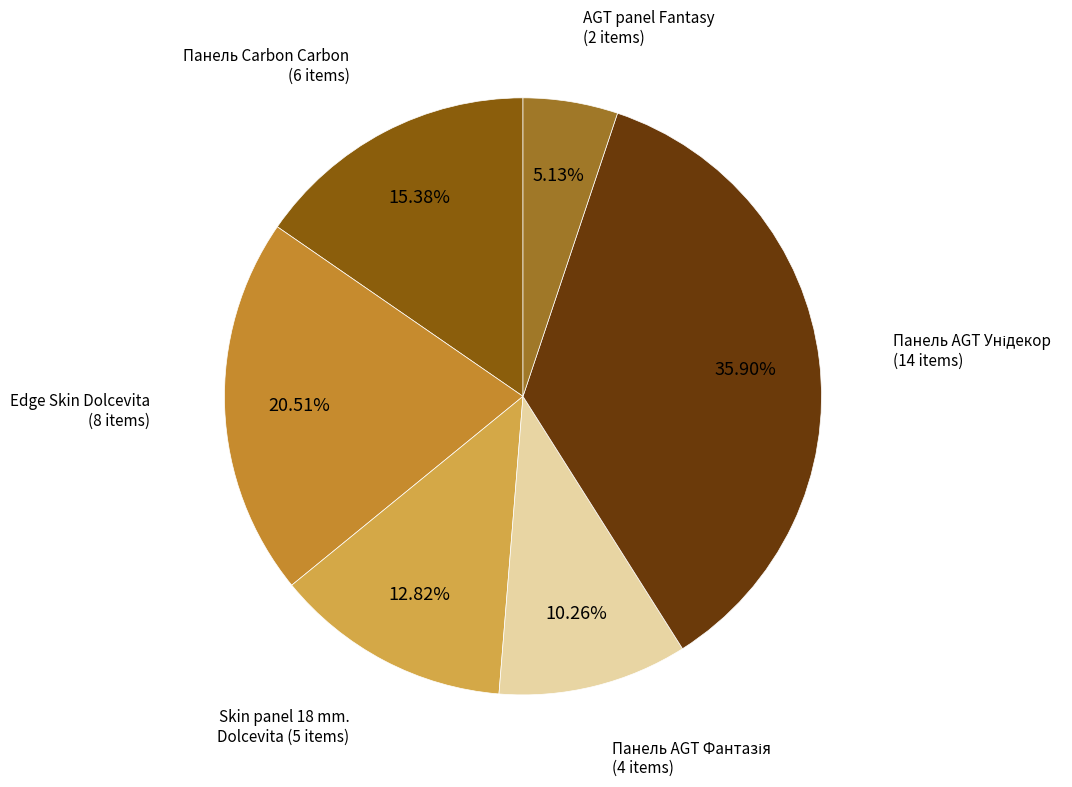

Does any single category account for the majority?

No